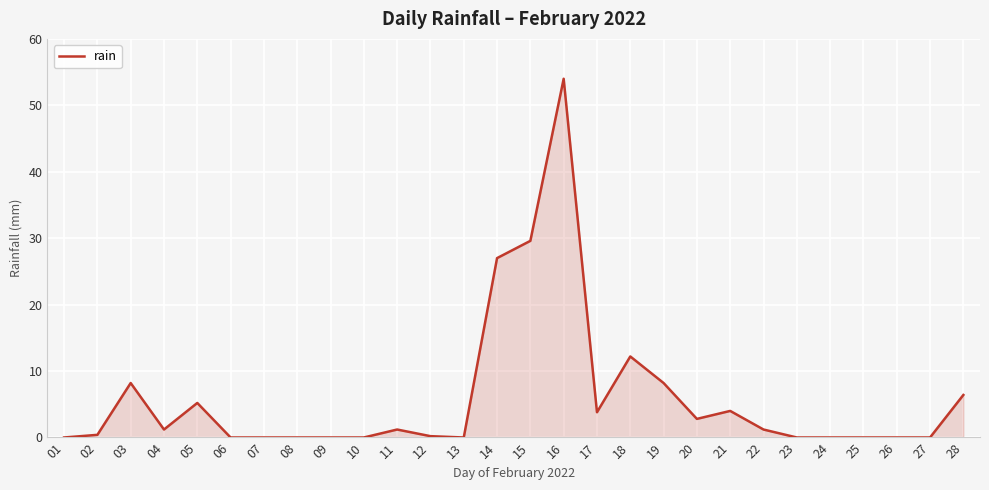

What is the maximum value shown in the chart?

54.0